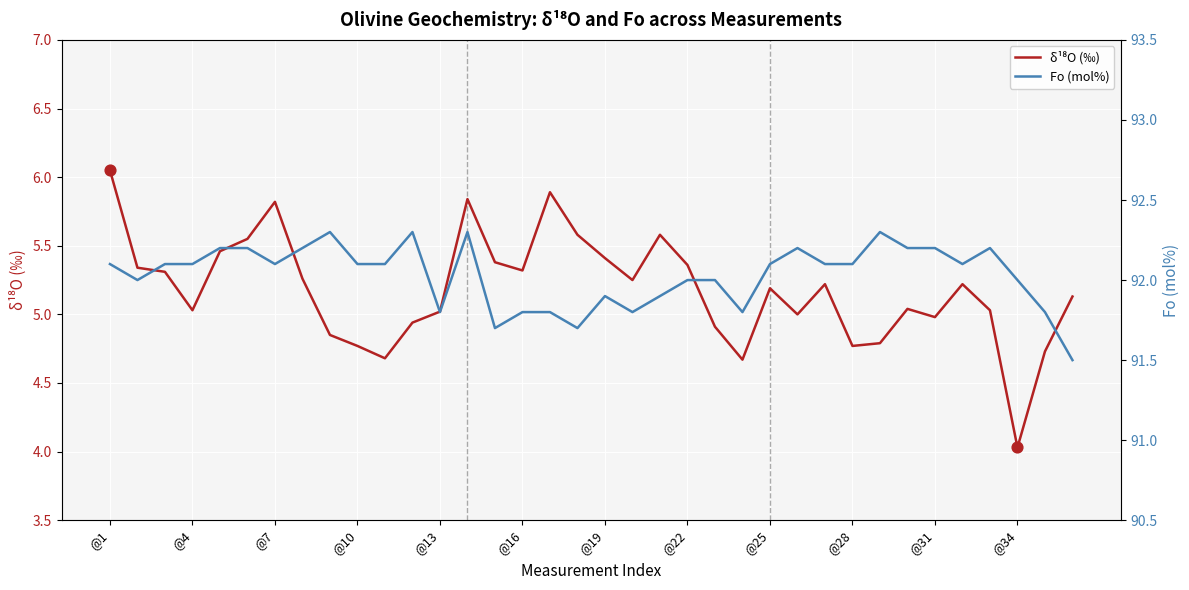

What is the total value across all series at 20?

97.5